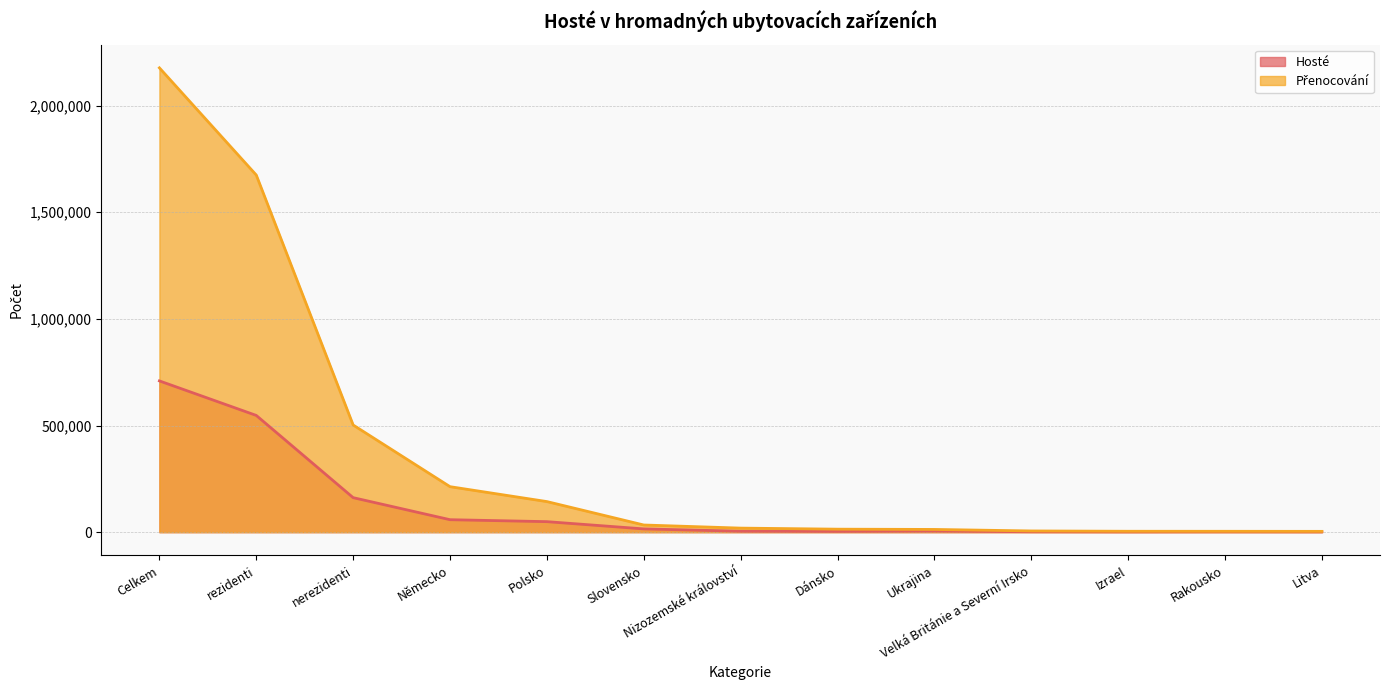

What is the total value across all series at Velká Británie a Severní Irsko?

7856